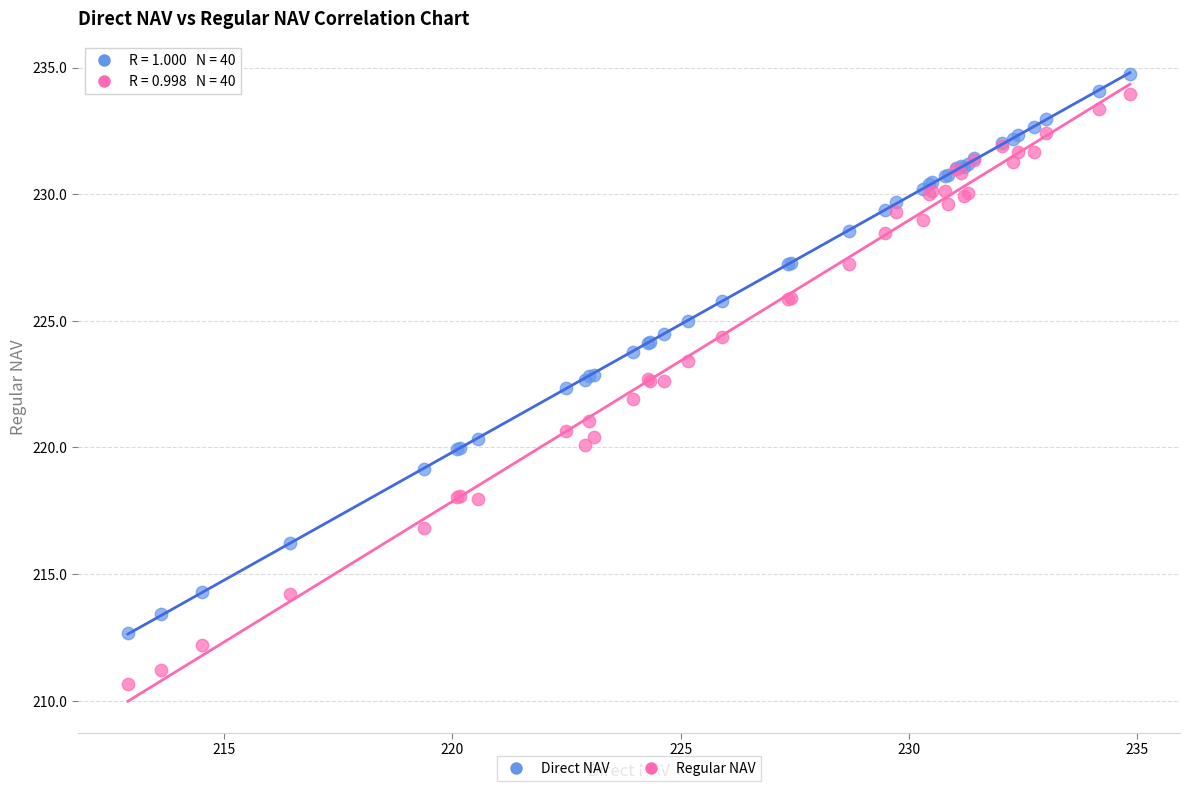

Which series reaches the minimum Y coordinate?

Regular NAV